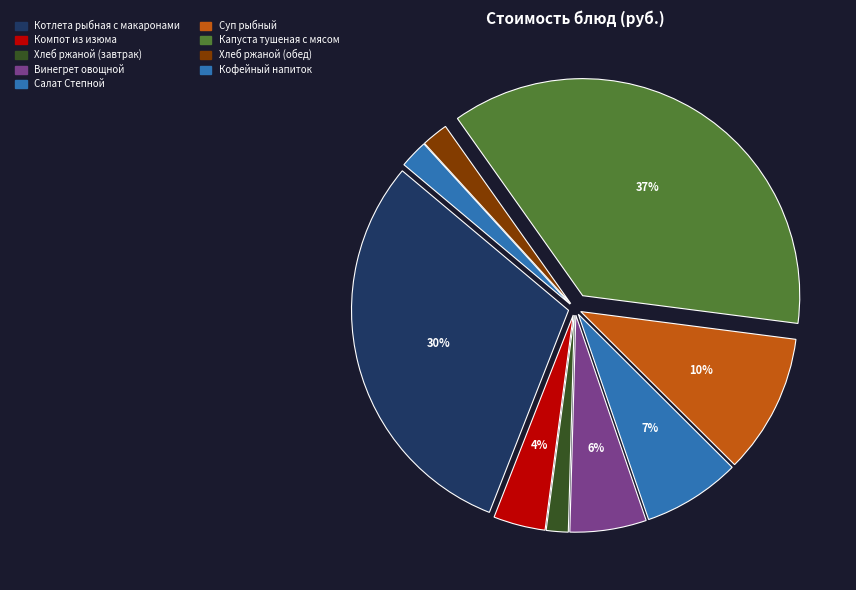

The Капуста тушеная с мясом slice represents 32% of the pie. True or false?

False